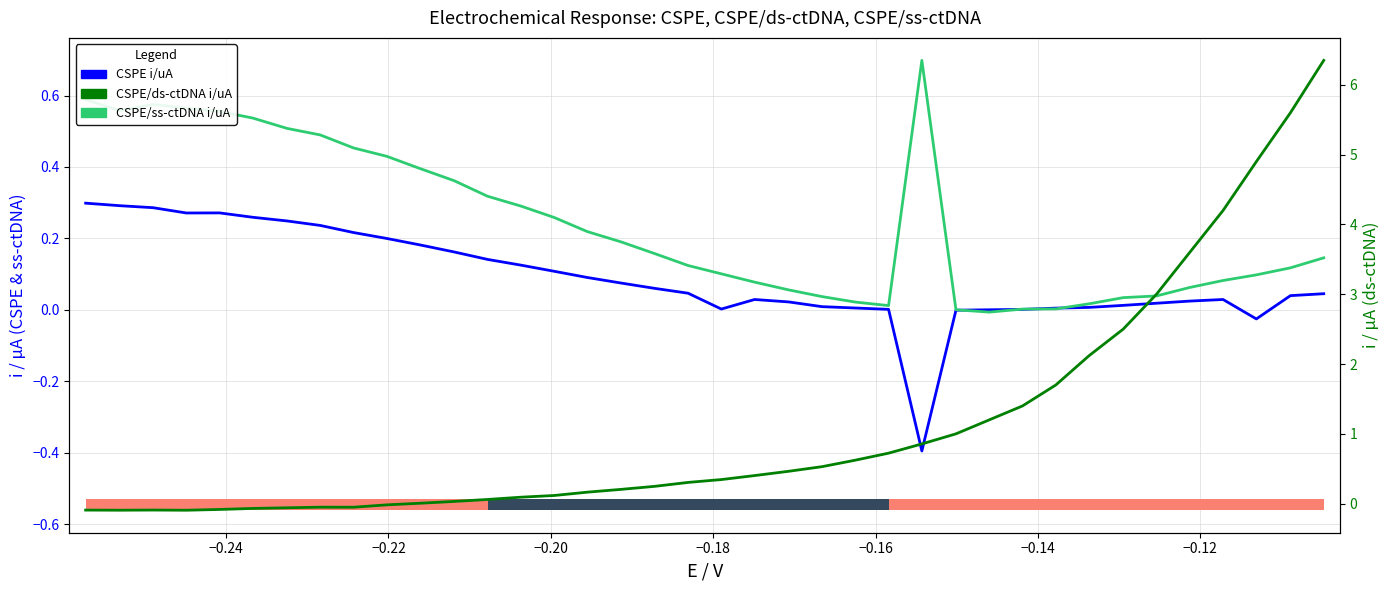

Which series has the largest total across all categories?

CSPE/ds-ctDNA i/uA